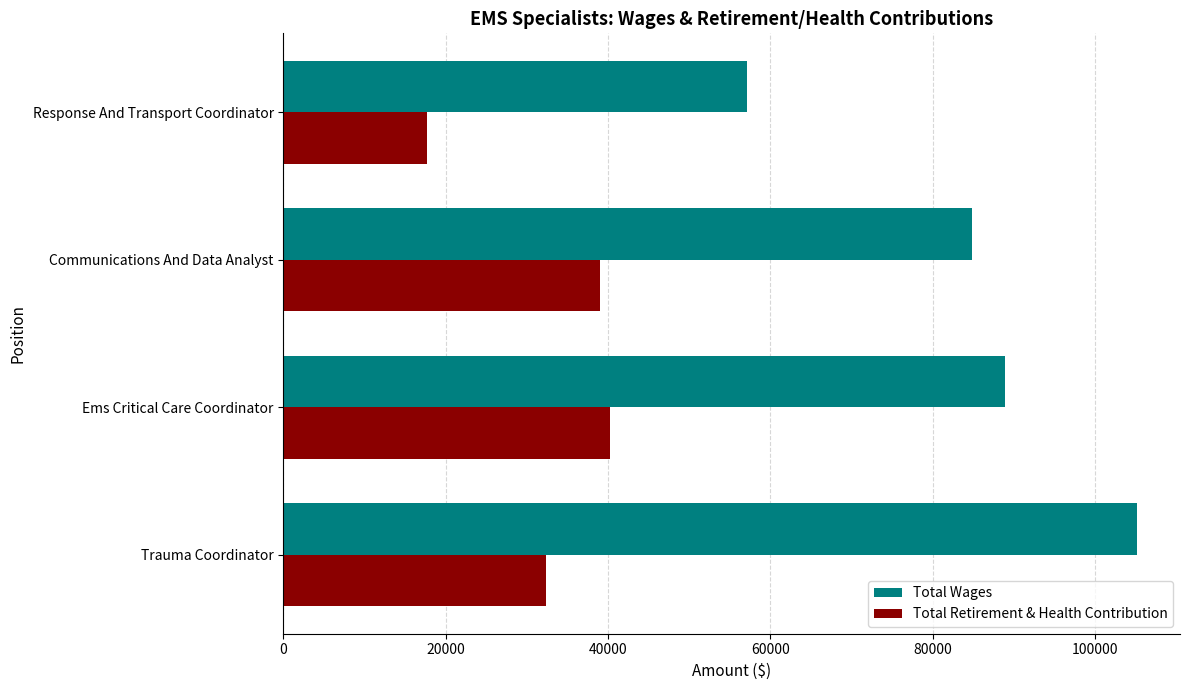

What is the difference between the maximum and second lowest values in the Total Retirement & Health Contribution series?

7888